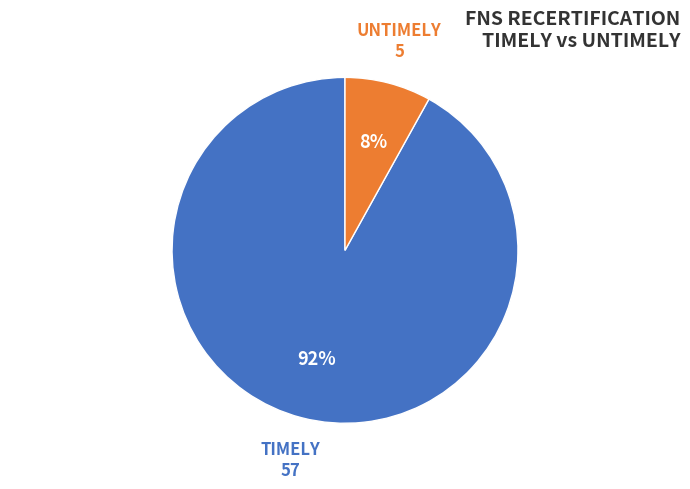

Which category accounts for the majority?

TIMELY